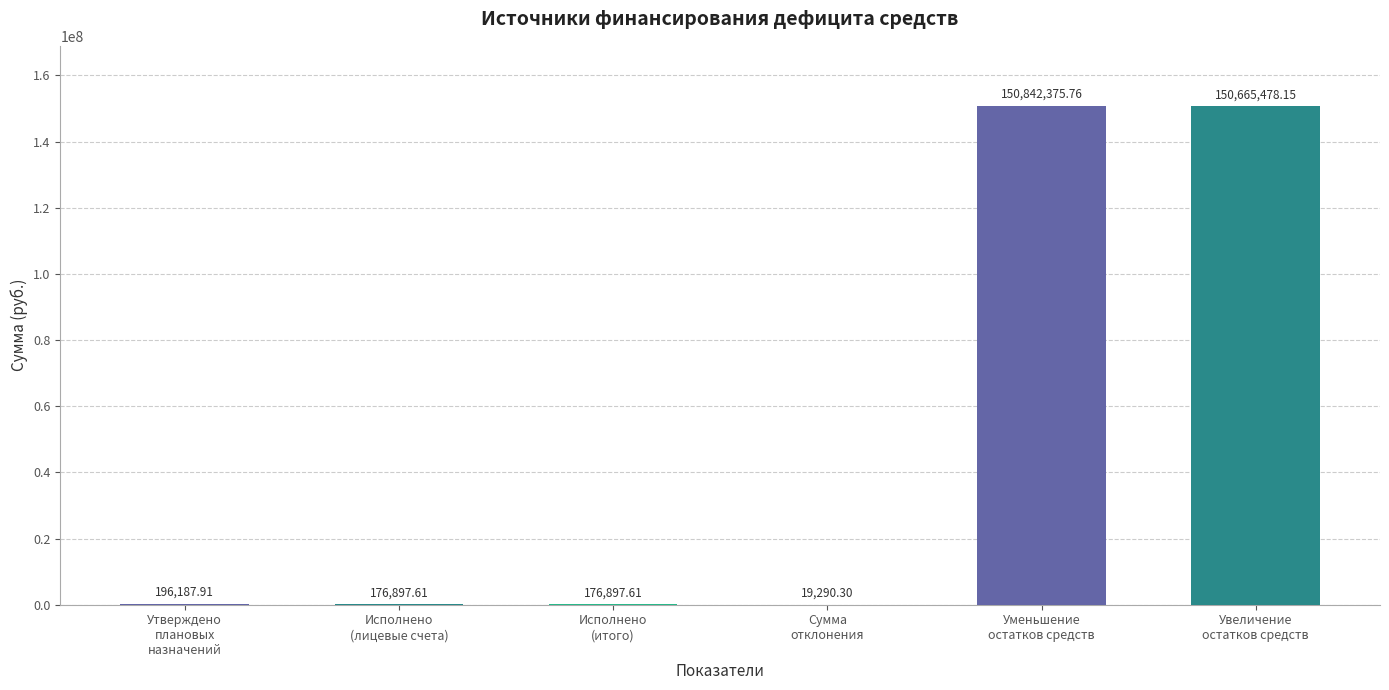

Which category has the highest value across all series?

Уменьшение
остатков средств